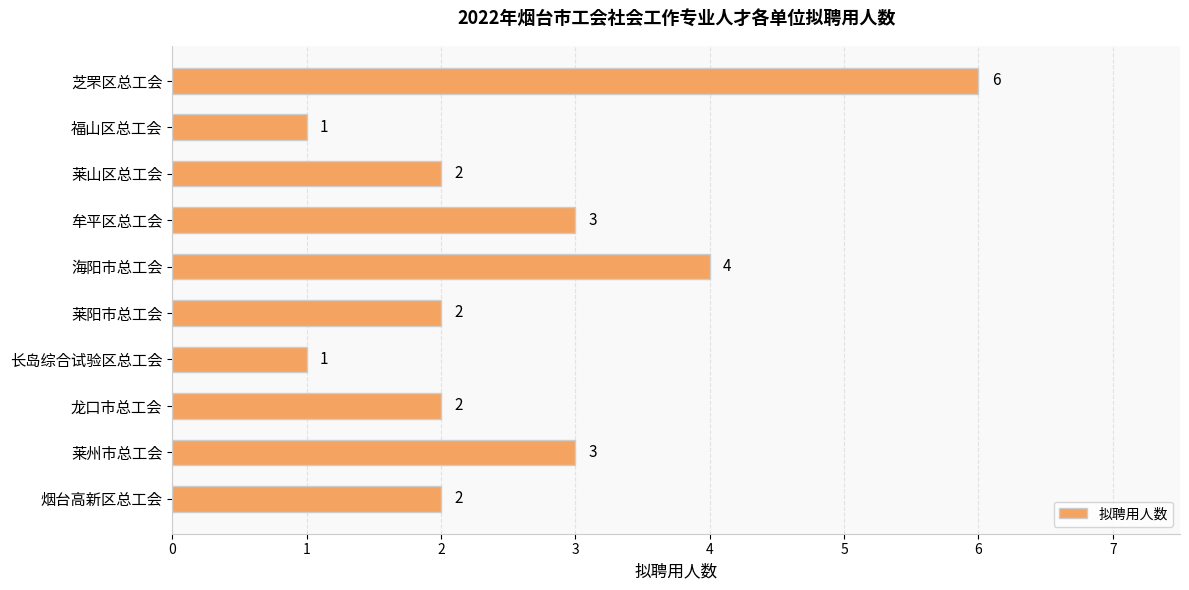

True or false: the data shows 3 at 牟平区总工会.

True